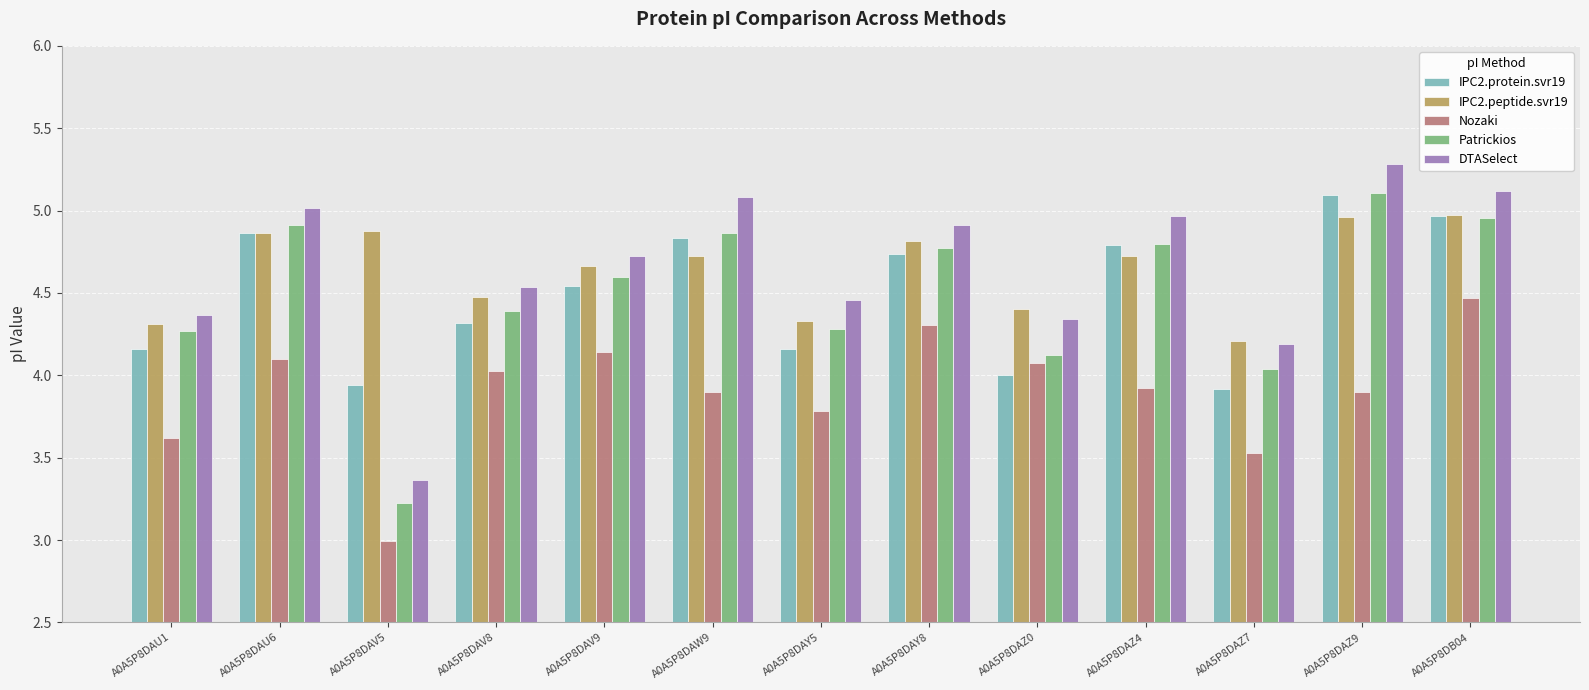

What is the greatest value displayed?

5.3